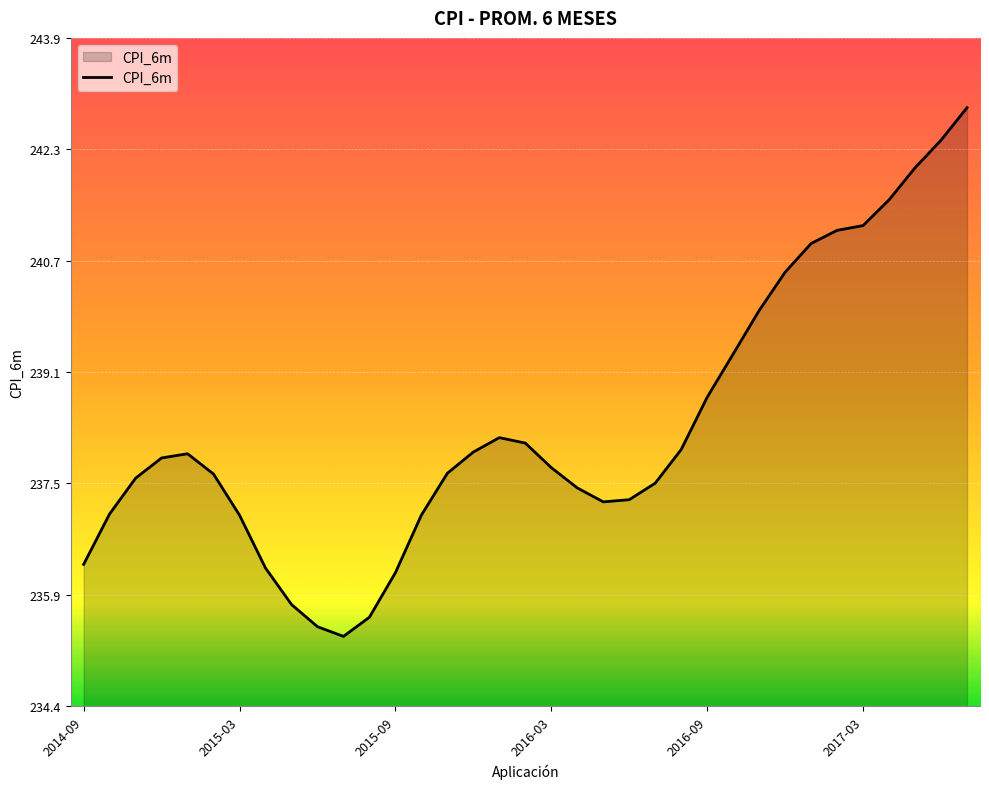

How many lines are shown in the chart?

1